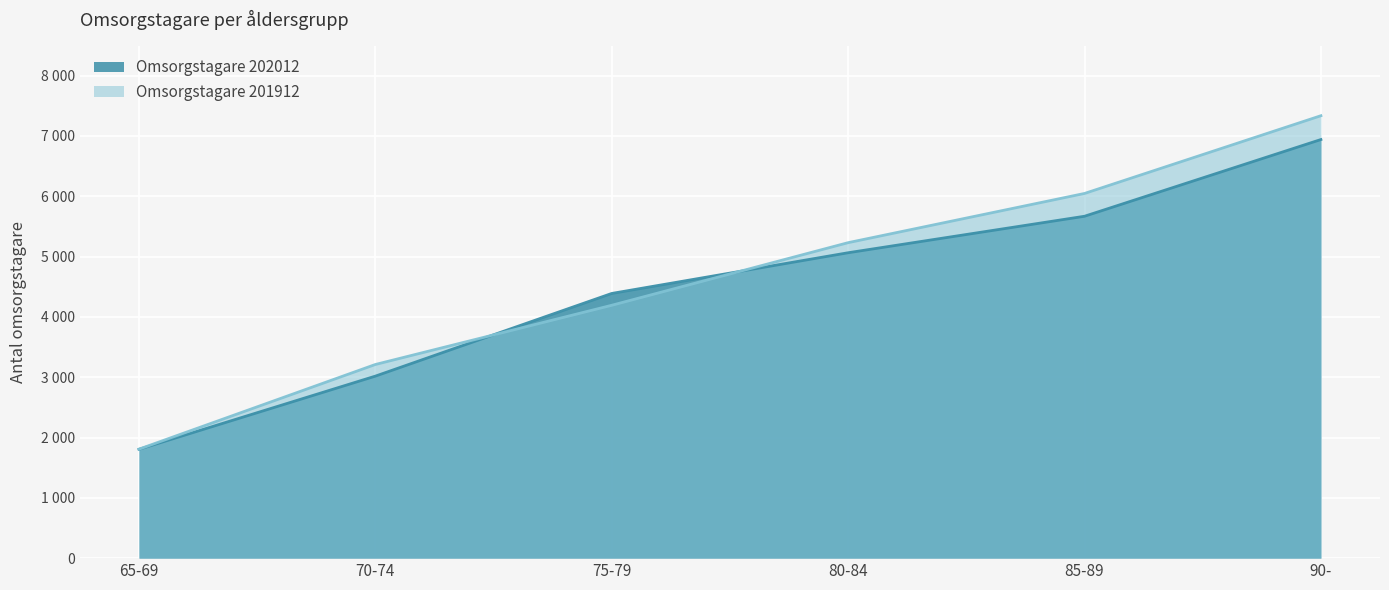

True or false: Omsorgstagare 201912 has a value of 4193 at 75-79.

True